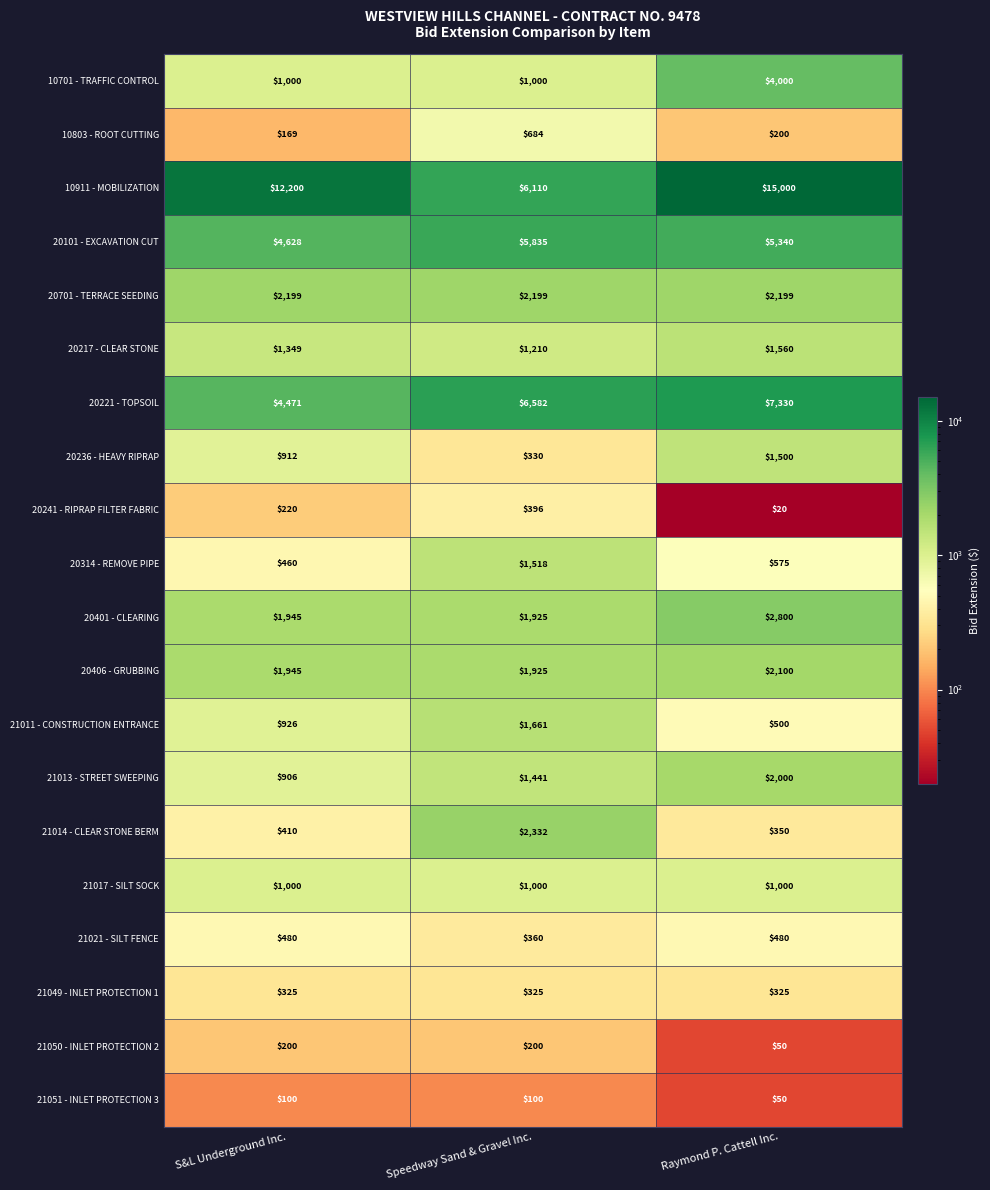

Which series changed the most between S&L Underground Inc. and Speedway Sand & Gravel Inc.?

10911 - MOBILIZATION